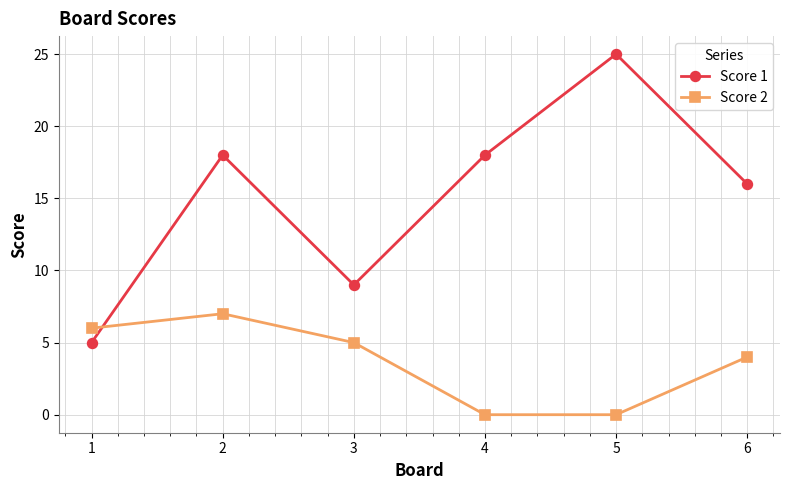

What is the difference between the highest and lowest values at 4?

18